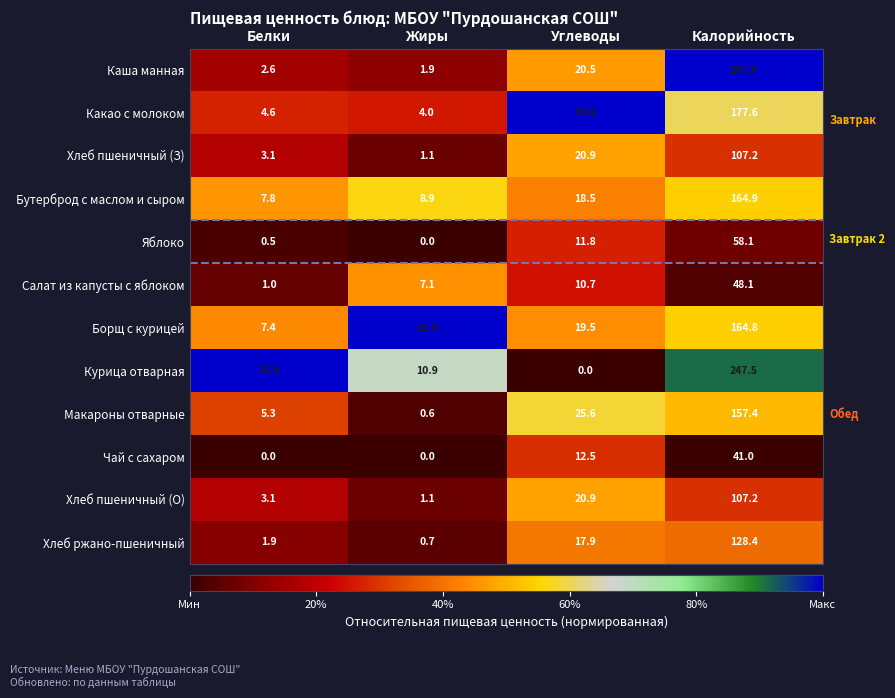

True or false: Салат из капусты с яблоком has a value of 10.7 at Углеводы.

True